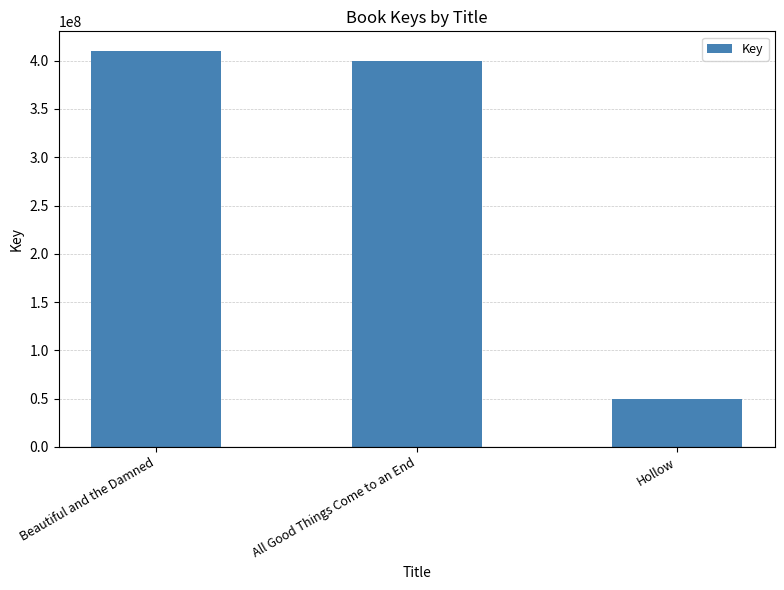

The chart shows a value of 49231576 at Hollow. True or false?

True